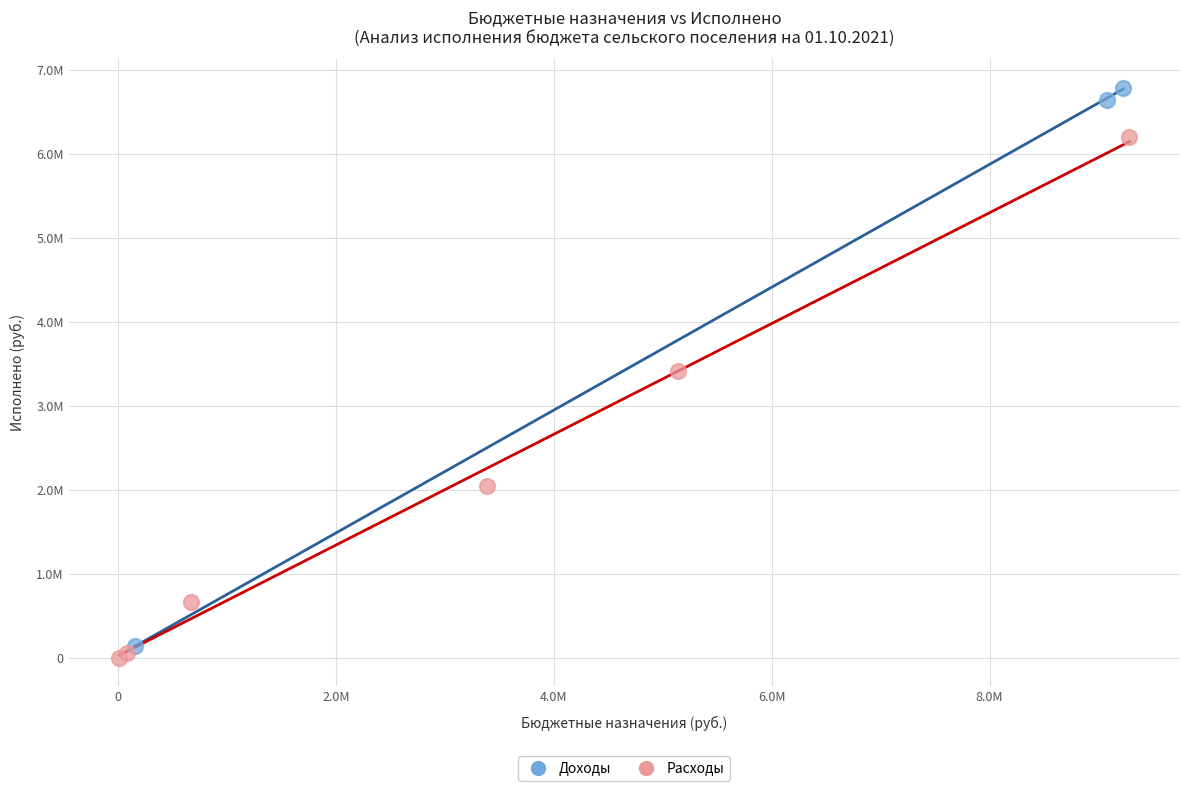

Which series has the largest Y range (max minus min)?

Доходы